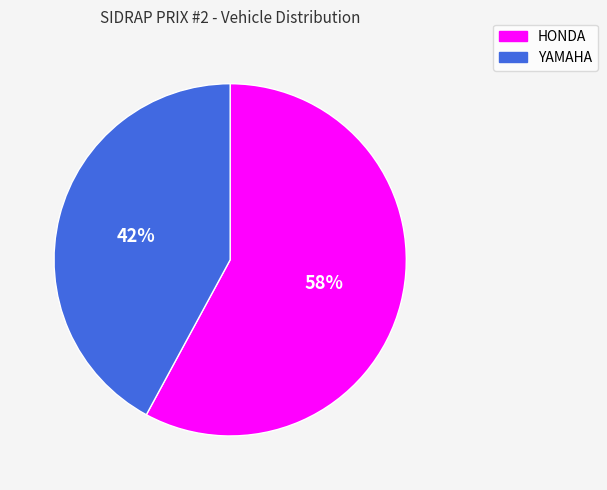

To the nearest percent, what is the combined percentage of YAMAHA and HONDA?

100%